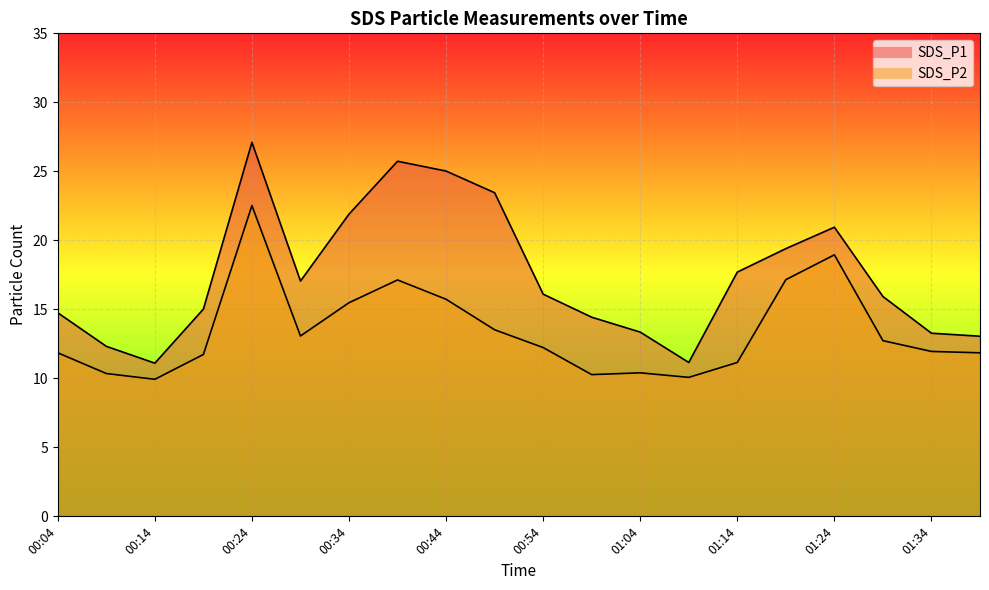

What is the greatest value displayed?

27.1